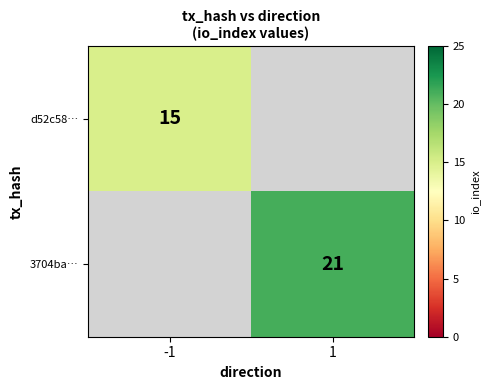

Is it true that 3704ba… equals 32 at 1?

False